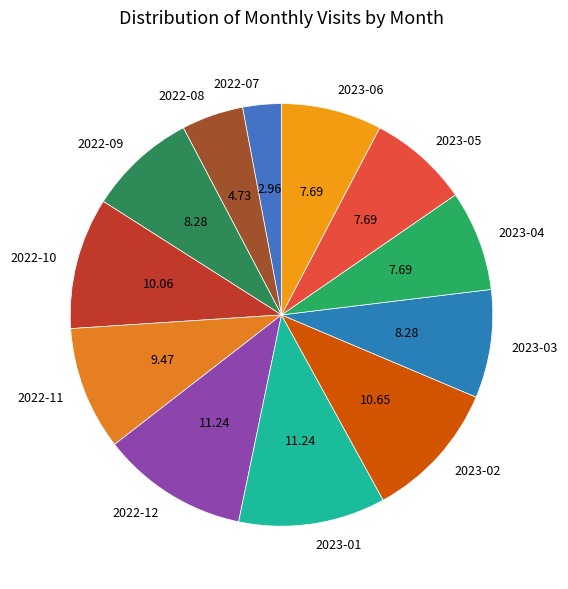

Combined, do 2023-01 and 2022-07 account for over 50%?

No